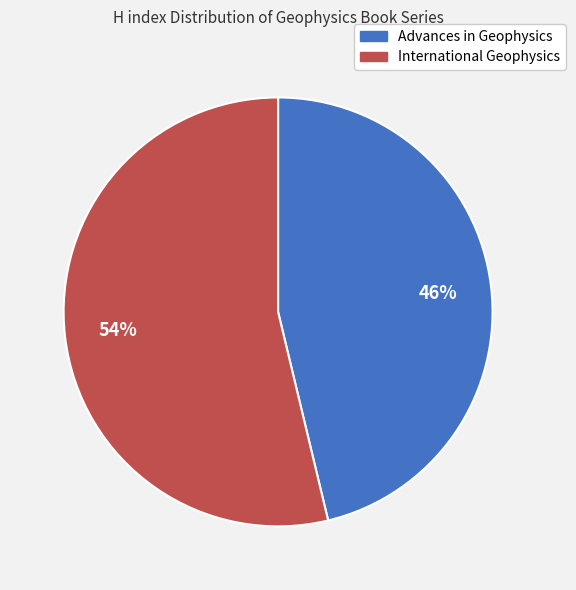

Which has a higher value, Advances in Geophysics or International Geophysics?

International Geophysics